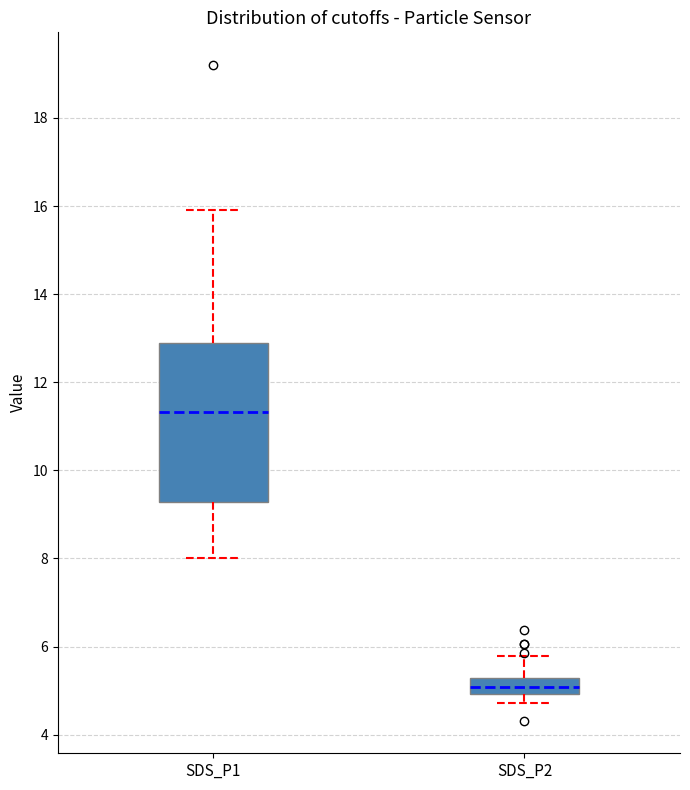

Reading left to right, read every box against the y-axis: the position of its median line, the range the box covers, and the ends of its whiskers. The values are not printed on the chart, so give them approximately, as read against the axis.

SDS_P1: median 11.4, box 9.2 to 12.8, whiskers 8.0 to 16.0
SDS_P2: median 5.0 (inside the box), box 5.0 to 5.2, whiskers 4.8 to 5.8